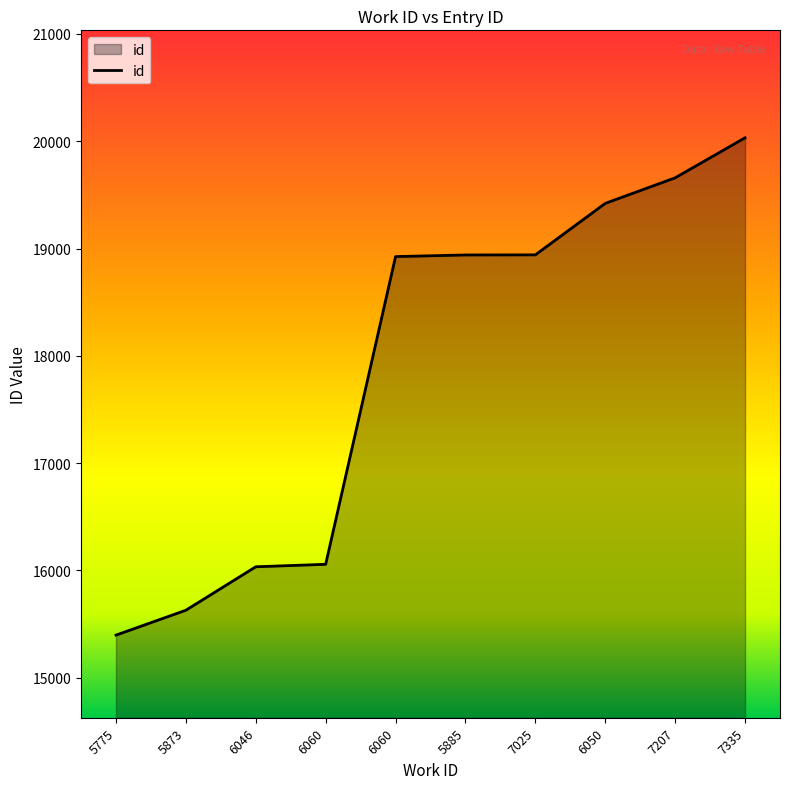

How many lines are shown in the chart?

1